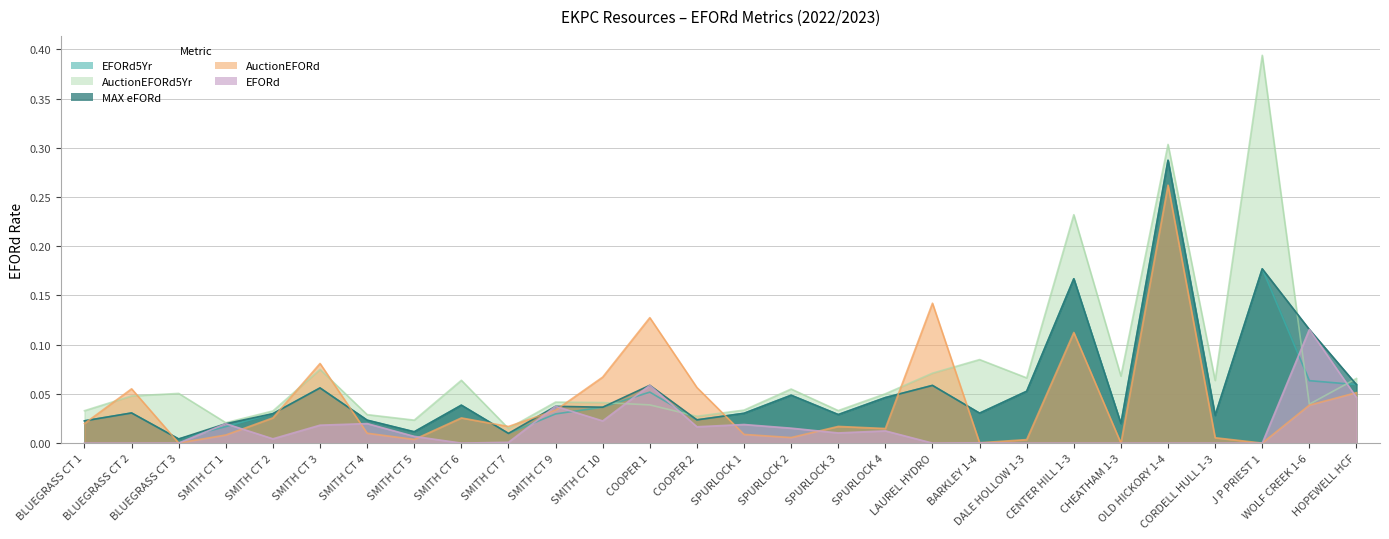

How many interior local valleys does the AuctionEFORd5Yr series have?

9